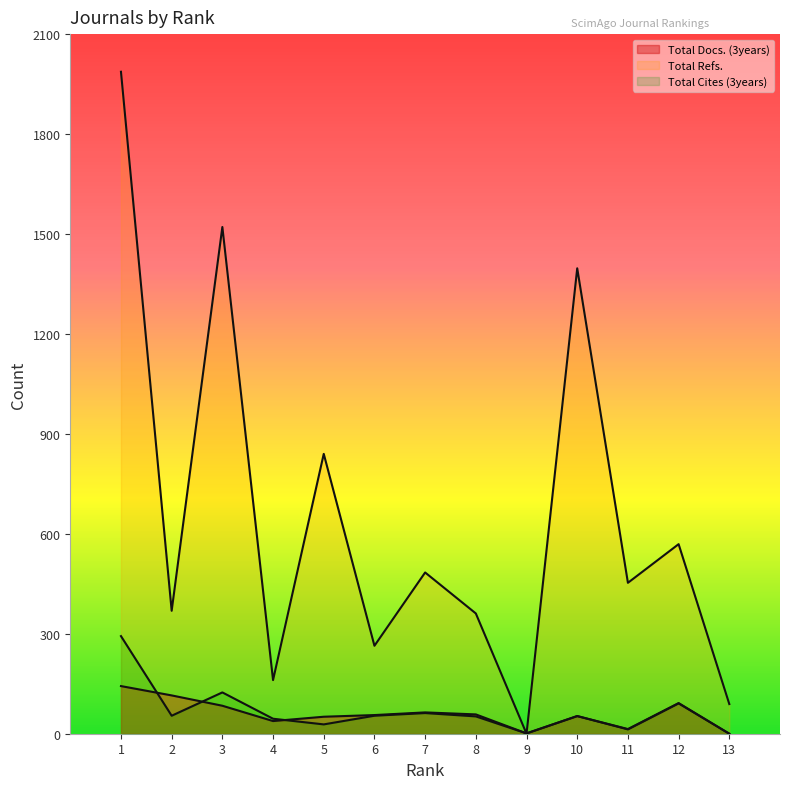

What is the highest value of the Total Docs. (3years) series?

143